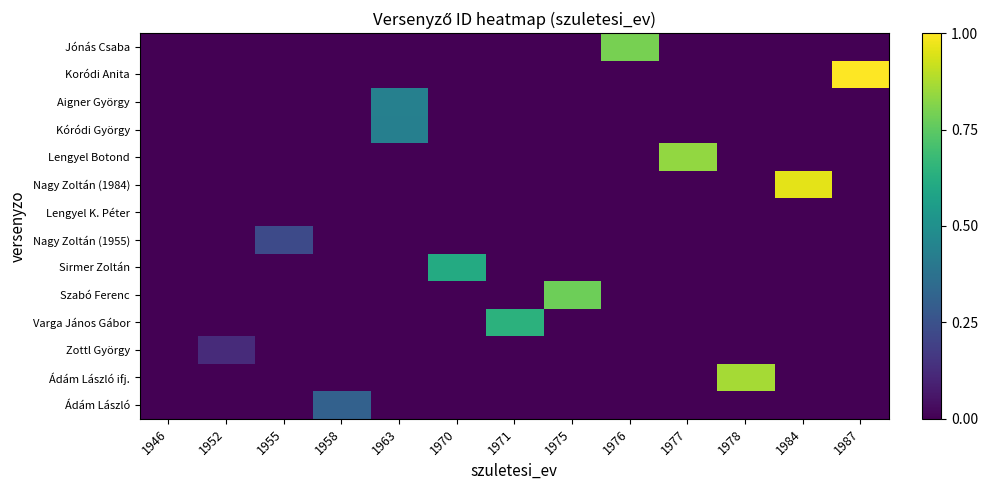

Reading right to left, what are all the values shown in this chart?

Jónás Csaba: 1987=0.0	1984=0.0	1978=0.0	1977=0.0	1976=0.8	1975=0.0	1971=0.0	1970=0.0	1963=0.0	1958=0.0	1955=0.0	1952=0.0	1946=0.0
Koródi Anita: 1987=1.0	1984=0.0	1978=0.0	1977=0.0	1976=0.0	1975=0.0	1971=0.0	1970=0.0	1963=0.0	1958=0.0	1955=0.0	1952=0.0	1946=0.0
Aigner György: 1987=0.0	1984=0.0	1978=0.0	1977=0.0	1976=0.0	1975=0.0	1971=0.0	1970=0.0	1963=0.4	1958=0.0	1955=0.0	1952=0.0	1946=0.0
Kóródi György: 1987=0.0	1984=0.0	1978=0.0	1977=0.0	1976=0.0	1975=0.0	1971=0.0	1970=0.0	1963=0.4	1958=0.0	1955=0.0	1952=0.0	1946=0.0
Lengyel Botond: 1987=0.0	1984=0.0	1978=0.0	1977=0.8	1976=0.0	1975=0.0	1971=0.0	1970=0.0	1963=0.0	1958=0.0	1955=0.0	1952=0.0	1946=0.0
Nagy Zoltán (1984): 1987=0.0	1984=1.0	1978=0.0	1977=0.0	1976=0.0	1975=0.0	1971=0.0	1970=0.0	1963=0.0	1958=0.0	1955=0.0	1952=0.0	1946=0.0
Lengyel K. Péter: 1987=0.0	1984=0.0	1978=0.0	1977=0.0	1976=0.0	1975=0.0	1971=0.0	1970=0.0	1963=0.0	1958=0.0	1955=0.0	1952=0.0	1946=0.0
Nagy Zoltán (1955): 1987=0.0	1984=0.0	1978=0.0	1977=0.0	1976=0.0	1975=0.0	1971=0.0	1970=0.0	1963=0.0	1958=0.0	1955=0.2	1952=0.0	1946=0.0
Sirmer Zoltán: 1987=0.0	1984=0.0	1978=0.0	1977=0.0	1976=0.0	1975=0.0	1971=0.0	1970=0.6	1963=0.0	1958=0.0	1955=0.0	1952=0.0	1946=0.0
Szabó Ferenc: 1987=0.0	1984=0.0	1978=0.0	1977=0.0	1976=0.0	1975=0.8	1971=0.0	1970=0.0	1963=0.0	1958=0.0	1955=0.0	1952=0.0	1946=0.0
Varga János Gábor: 1987=0.0	1984=0.0	1978=0.0	1977=0.0	1976=0.0	1975=0.0	1971=0.6	1970=0.0	1963=0.0	1958=0.0	1955=0.0	1952=0.0	1946=0.0
Zottl György: 1987=0.0	1984=0.0	1978=0.0	1977=0.0	1976=0.0	1975=0.0	1971=0.0	1970=0.0	1963=0.0	1958=0.0	1955=0.0	1952=0.1	1946=0.0
Ádám László ifj.: 1987=0.0	1984=0.0	1978=0.9	1977=0.0	1976=0.0	1975=0.0	1971=0.0	1970=0.0	1963=0.0	1958=0.0	1955=0.0	1952=0.0	1946=0.0
Ádám László: 1987=0.0	1984=0.0	1978=0.0	1977=0.0	1976=0.0	1975=0.0	1971=0.0	1970=0.0	1963=0.0	1958=0.3	1955=0.0	1952=0.0	1946=0.0